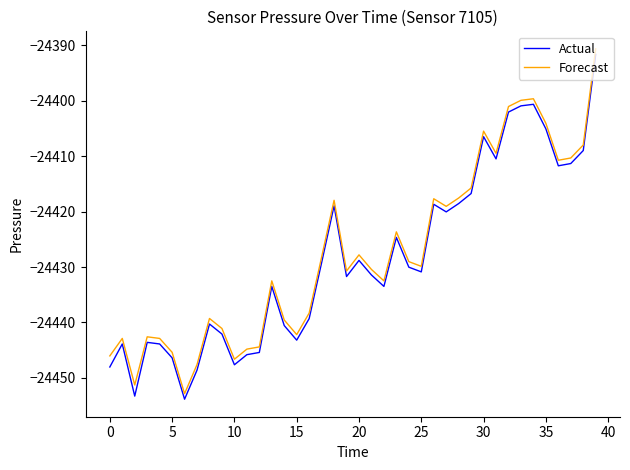

True or false: Forecast has more than 1 points higher than both neighbors.

True